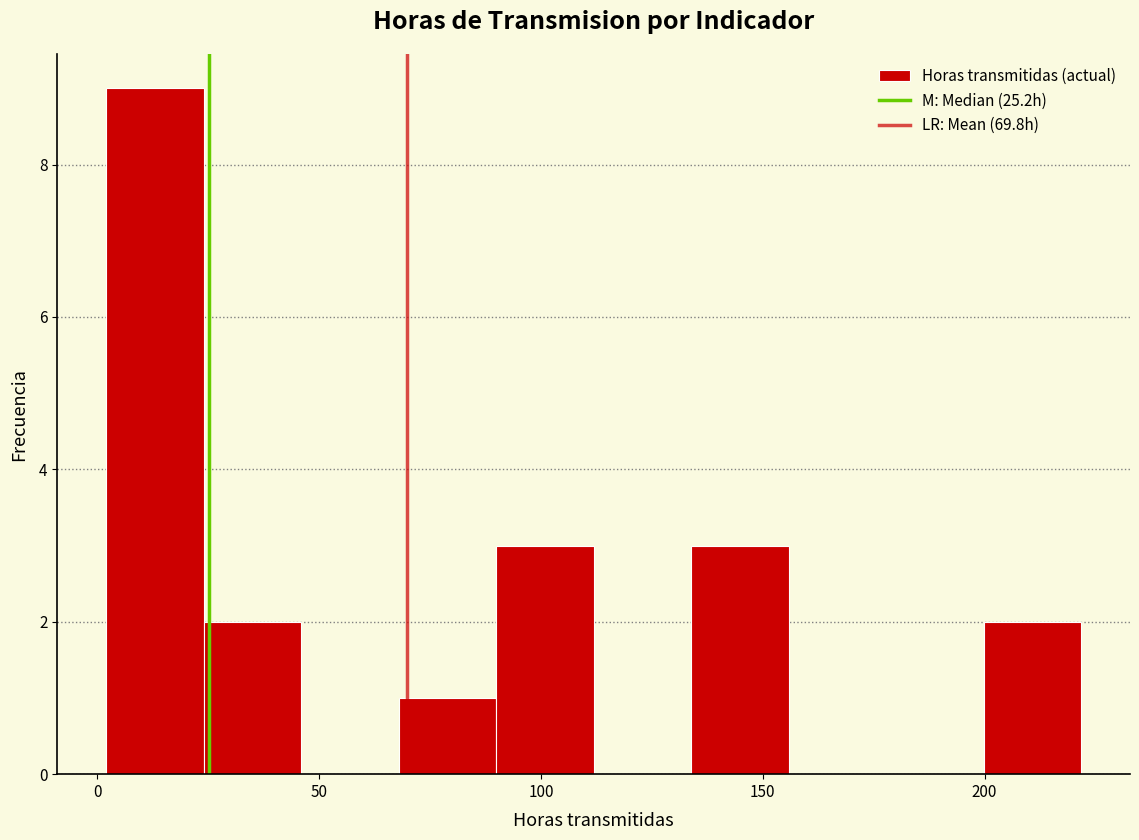

Reading left to right, transcribe this chart: for each bar, give the range it covers on the x-axis and its height. Neither the bar edges nor the heights are printed on the chart, so give them approximately, as read against the axes.

0 to 25: 9
25 to 45: 2
45 to 70: 0
70 to 90: 1
90 to 110: 3
110 to 135: 0
135 to 155: 3
155 to 180: 0
180 to 200: 0
200 to 220: 2